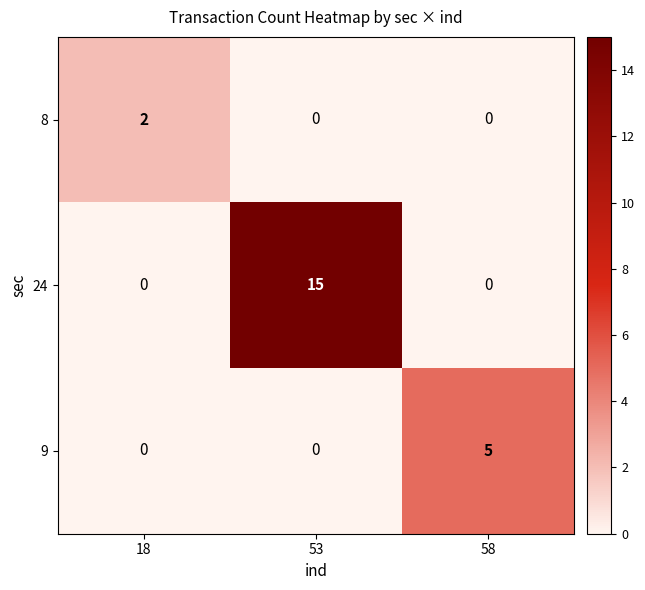

Is it true that 8 equals -1 at 53?

False